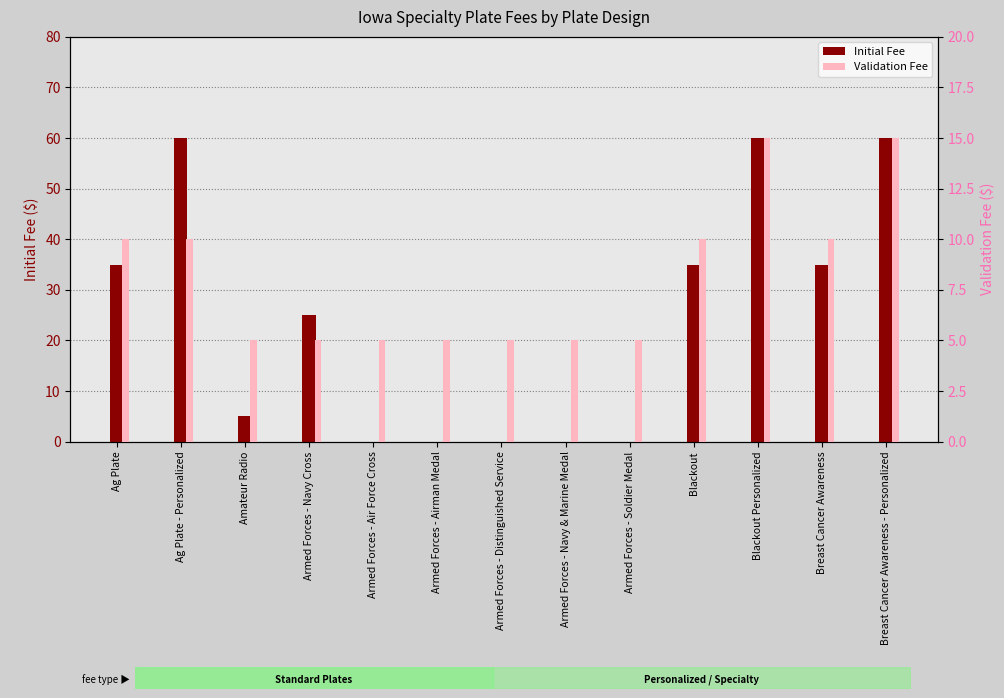

Reading left to right, transcribe all the data shown in this chart.

Initial Fee: 35	60	5	25	0	0	0	0	0	35	60	35	60
Validation Fee: 10	10	5	5	5	5	5	5	5	10	15	10	15